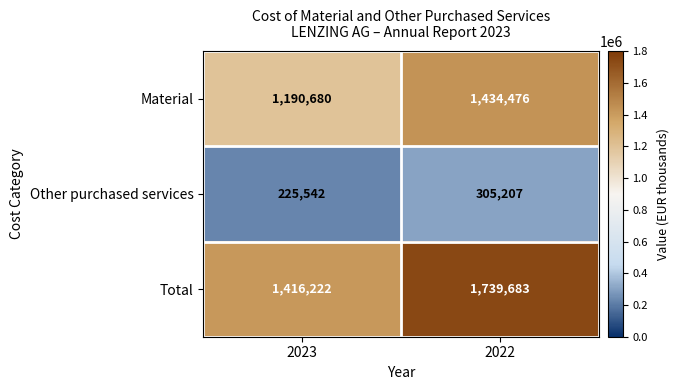

Count the number of data series in this chart.

3